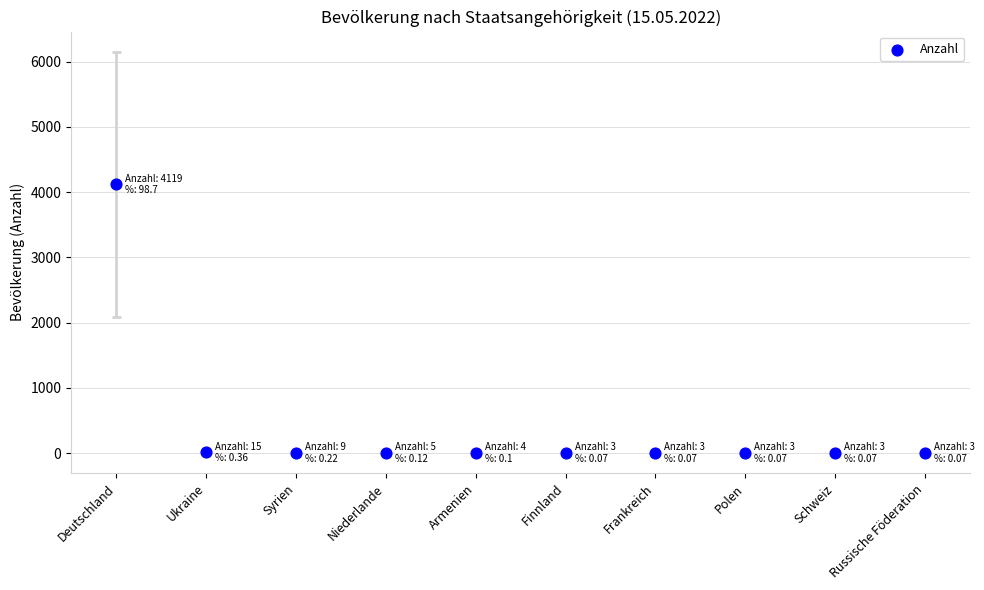

What is the change in value from Deutschland to Schweiz?

-4116